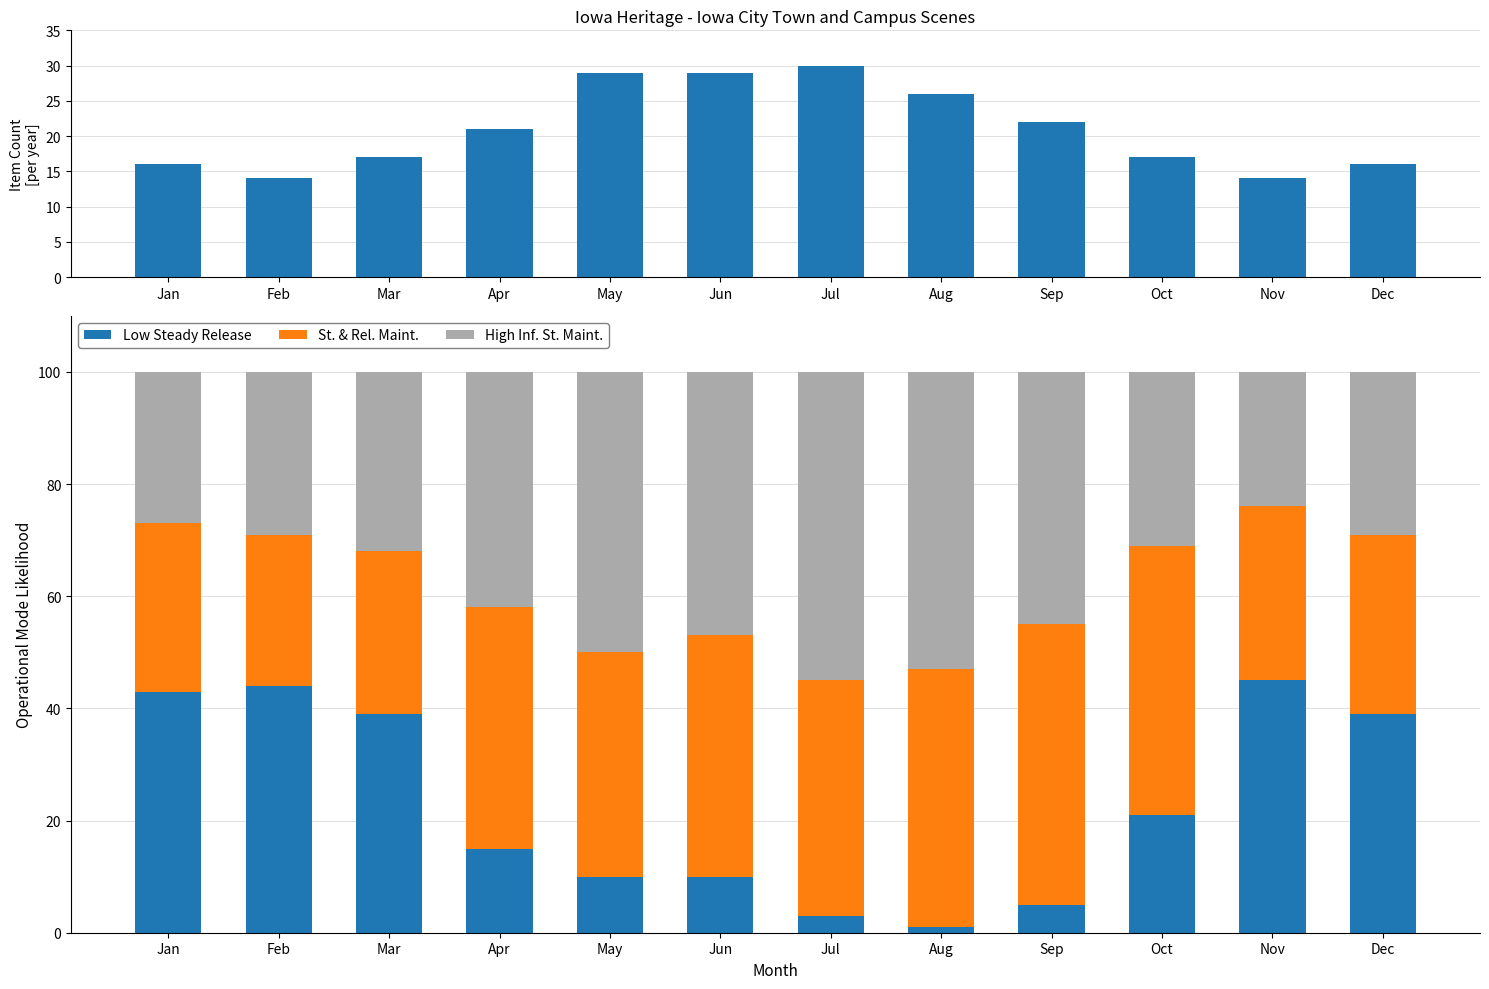

The St. & Rel. Maint. series shows 30 at Jan. True or false?

True